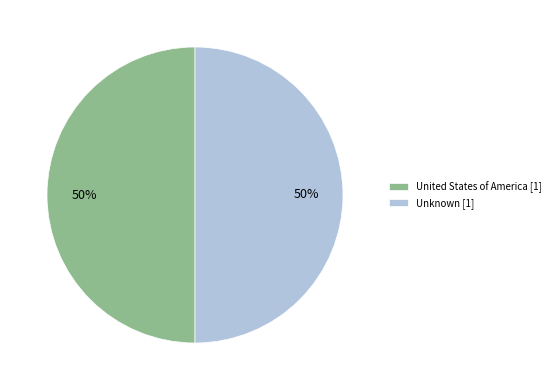

What percentage is the Unknown slice, to the nearest percent?

50%